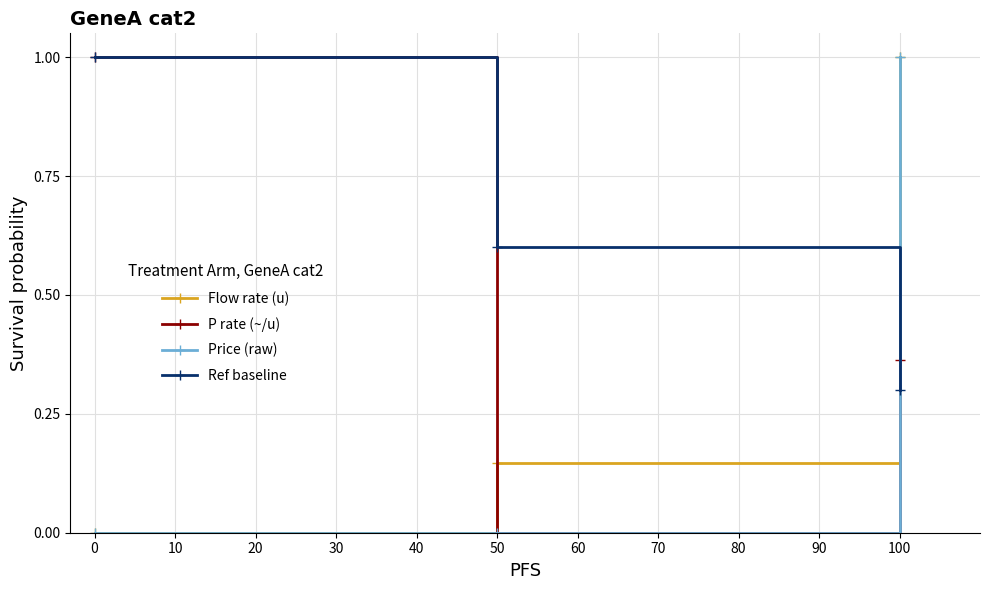

What is the maximum value for Flow rate (u)?

1.0